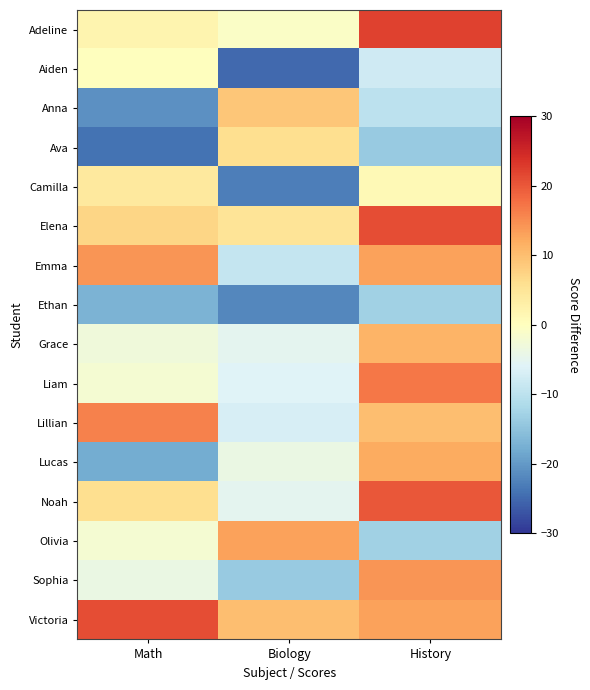

Reading left to right, extract all data points from this chart.

Adeline: Math=2.1	Biology=-0.9	History=22.1
Aiden: Math=0.1	Biology=-24.9	History=-7.9
Anna: Math=-20.9	Biology=9.1	History=-9.9
Ava: Math=-23.9	Biology=6.1	History=-13.9
Camilla: Math=4.1	Biology=-22.9	History=1.1
Elena: Math=7.1	Biology=5.1	History=21.1
Emma: Math=14.1	Biology=-8.9	History=13.1
Ethan: Math=-16.9	Biology=-21.9	History=-12.9
Grace: Math=-2.9	Biology=-4.9	History=11.1
Liam: Math=-1.9	Biology=-5.9	History=17.1
Lillian: Math=16.1	Biology=-6.9	History=10.1
Lucas: Math=-17.9	Biology=-3.9	History=12.1
Noah: Math=6.1	Biology=-4.9	History=20.1
Olivia: Math=-1.9	Biology=13.1	History=-12.9
Sophia: Math=-3.9	Biology=-13.9	History=14.1
Victoria: Math=21.1	Biology=10.1	History=13.1